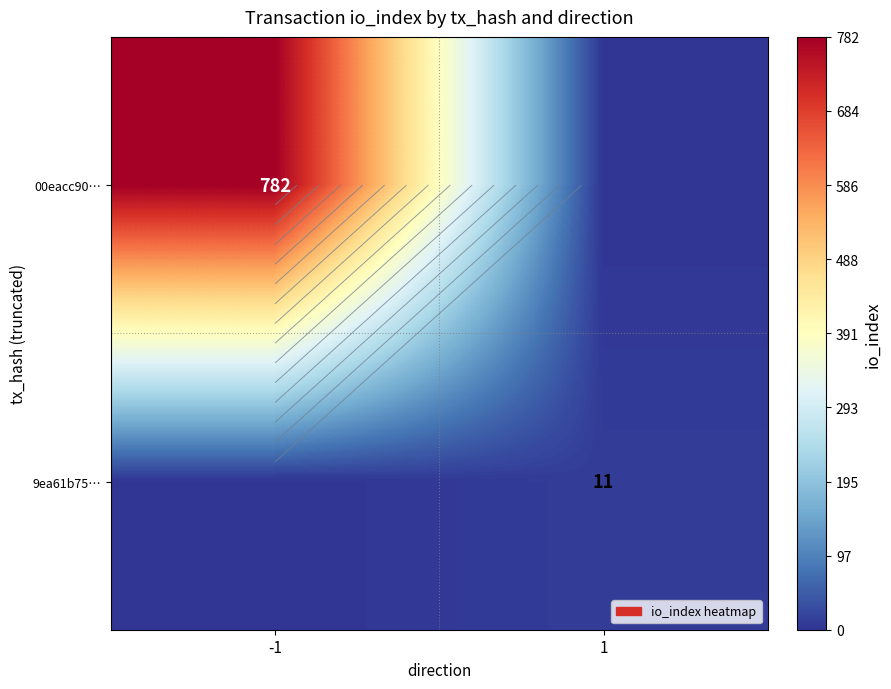

At which category is the sum across all series the highest?

-1